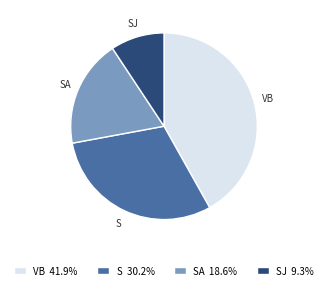

Do S 30.2% and SJ 9.3% together represent more than half of the pie?

No